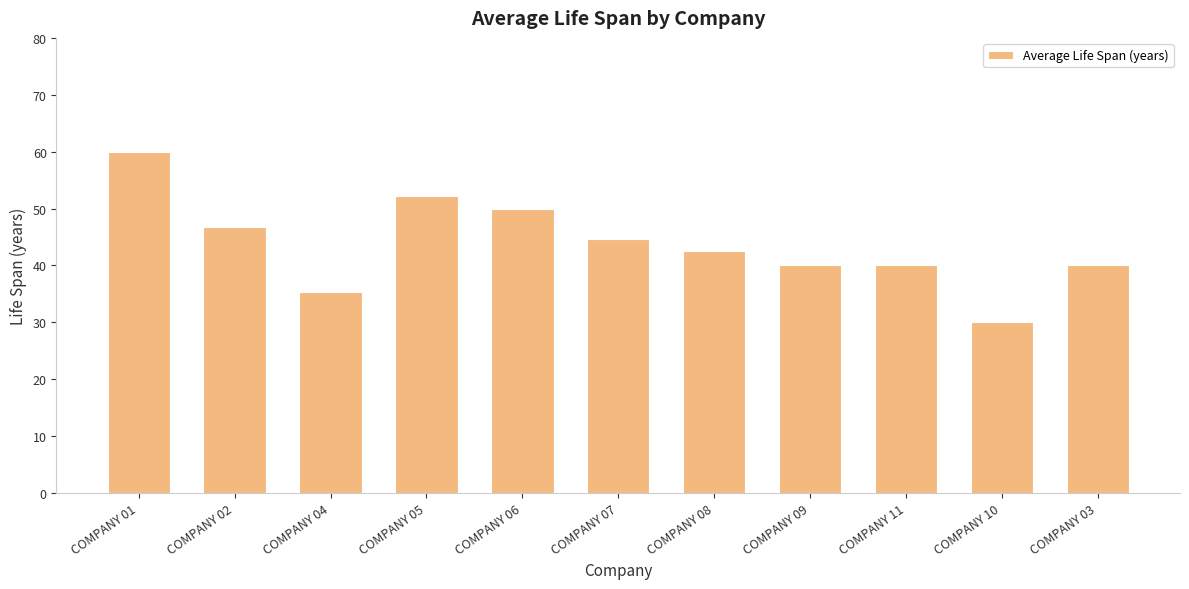

The chart shows a value of 40.0 at COMPANY 11. True or false?

True